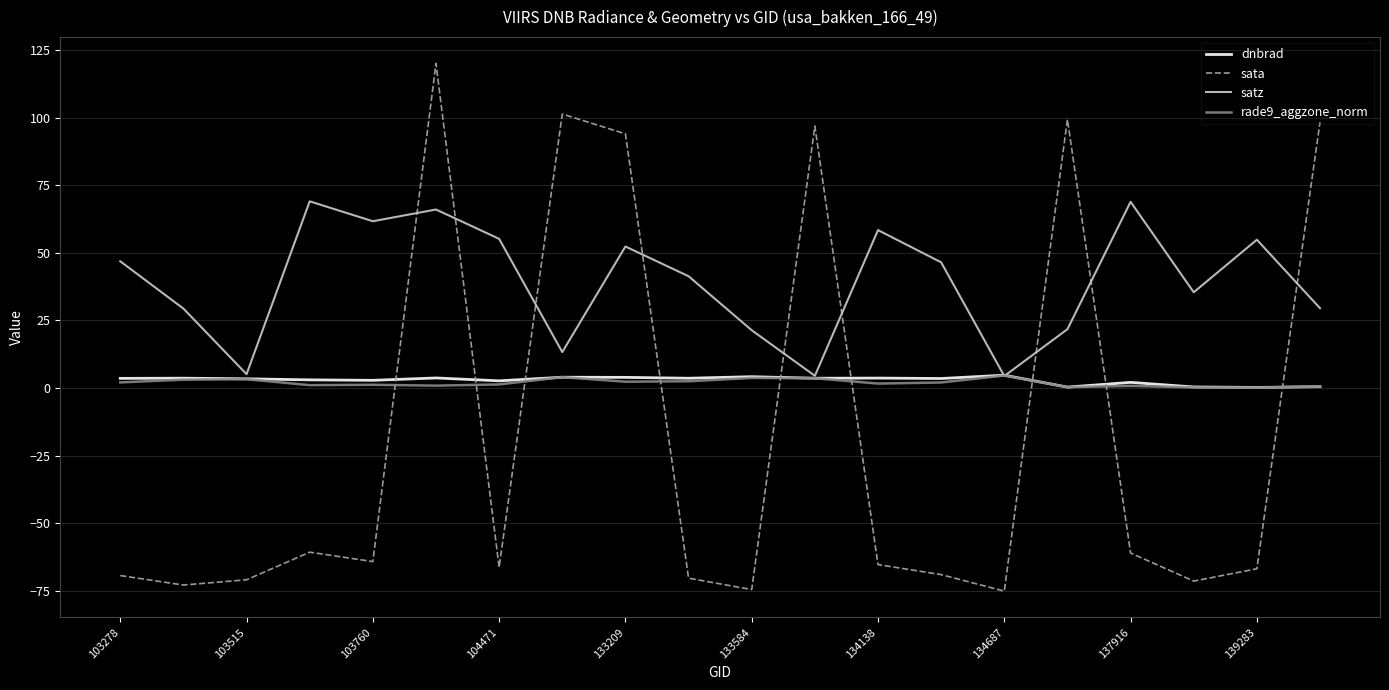

What is the difference between the maximum and minimum values in the rade9_aggzone_norm series?

4.5